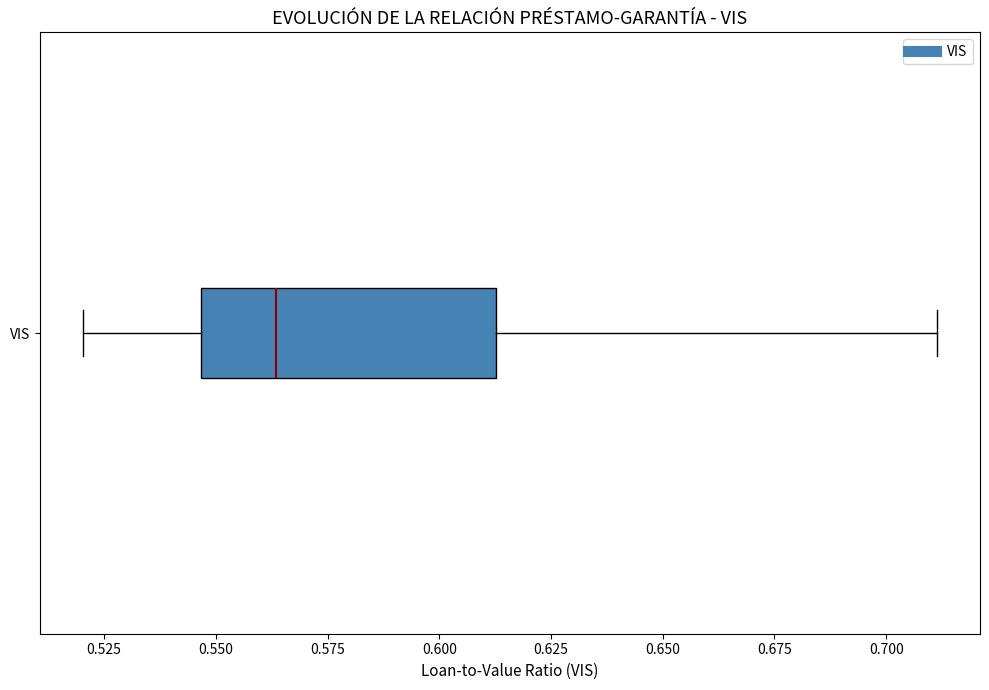

Transcribe this box plot: give where the median line is, the range the box spans, and where the two whiskers end, as read against the x-axis. The values are not printed on the chart, so give them approximately, as read against the axis.

median 0.565, box 0.545 to 0.615, whiskers 0.520 to 0.710